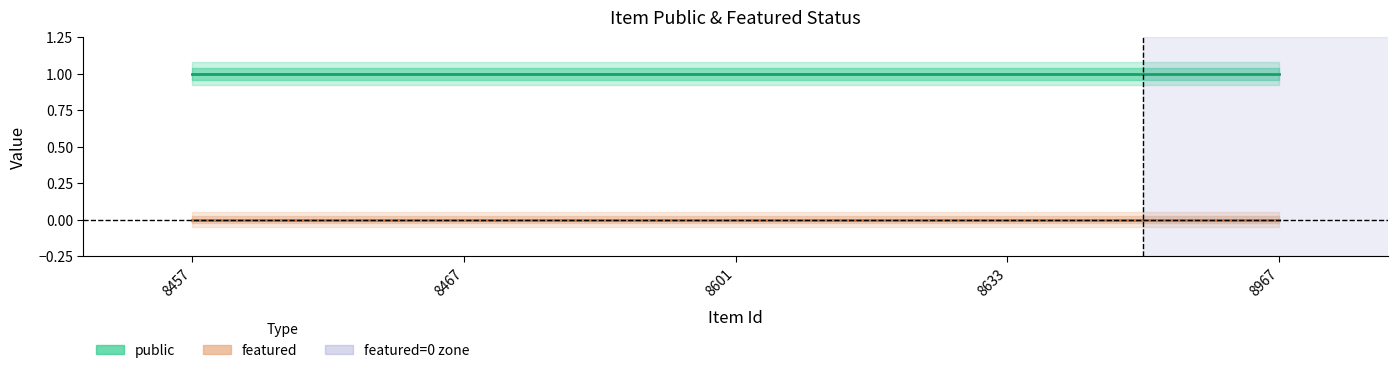

At which category is the sum across all series the highest?

8457